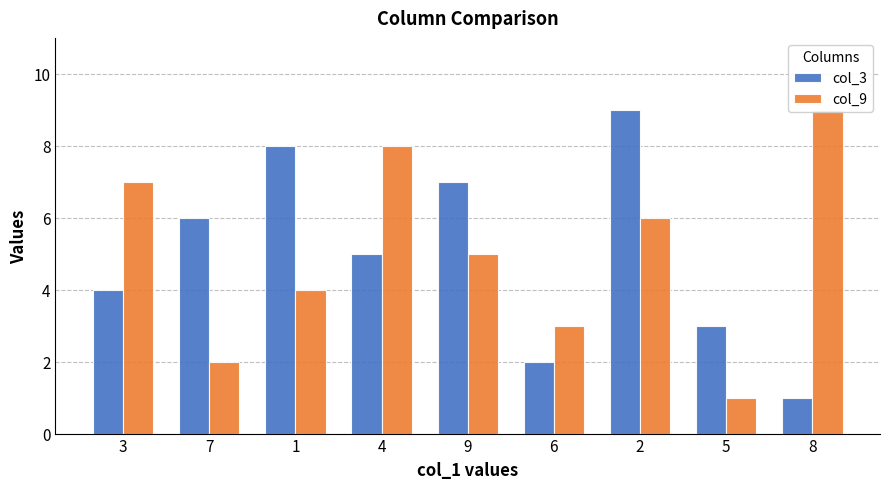

What are all the series names shown in the legend?

col_3, col_9